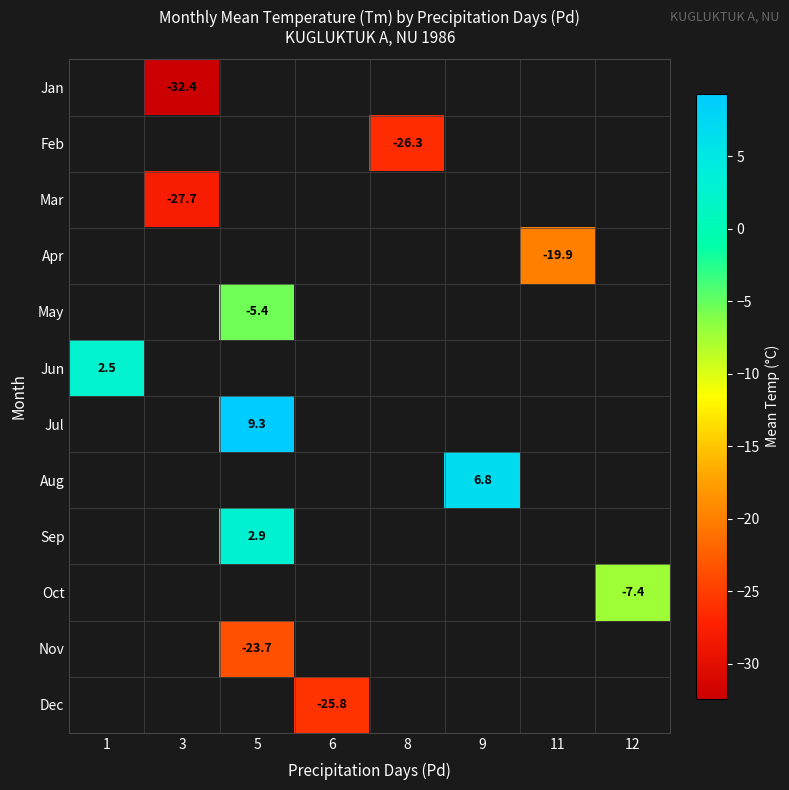

The Jun series shows 1.7 at 1. True or false?

False